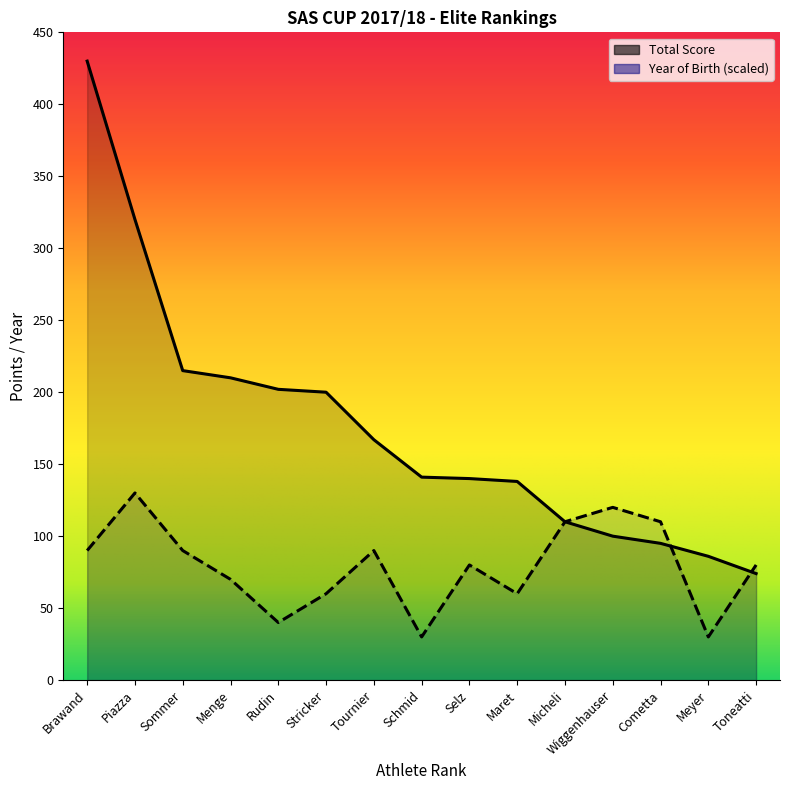

Which has a higher value, Cometta or Rudin?

Rudin